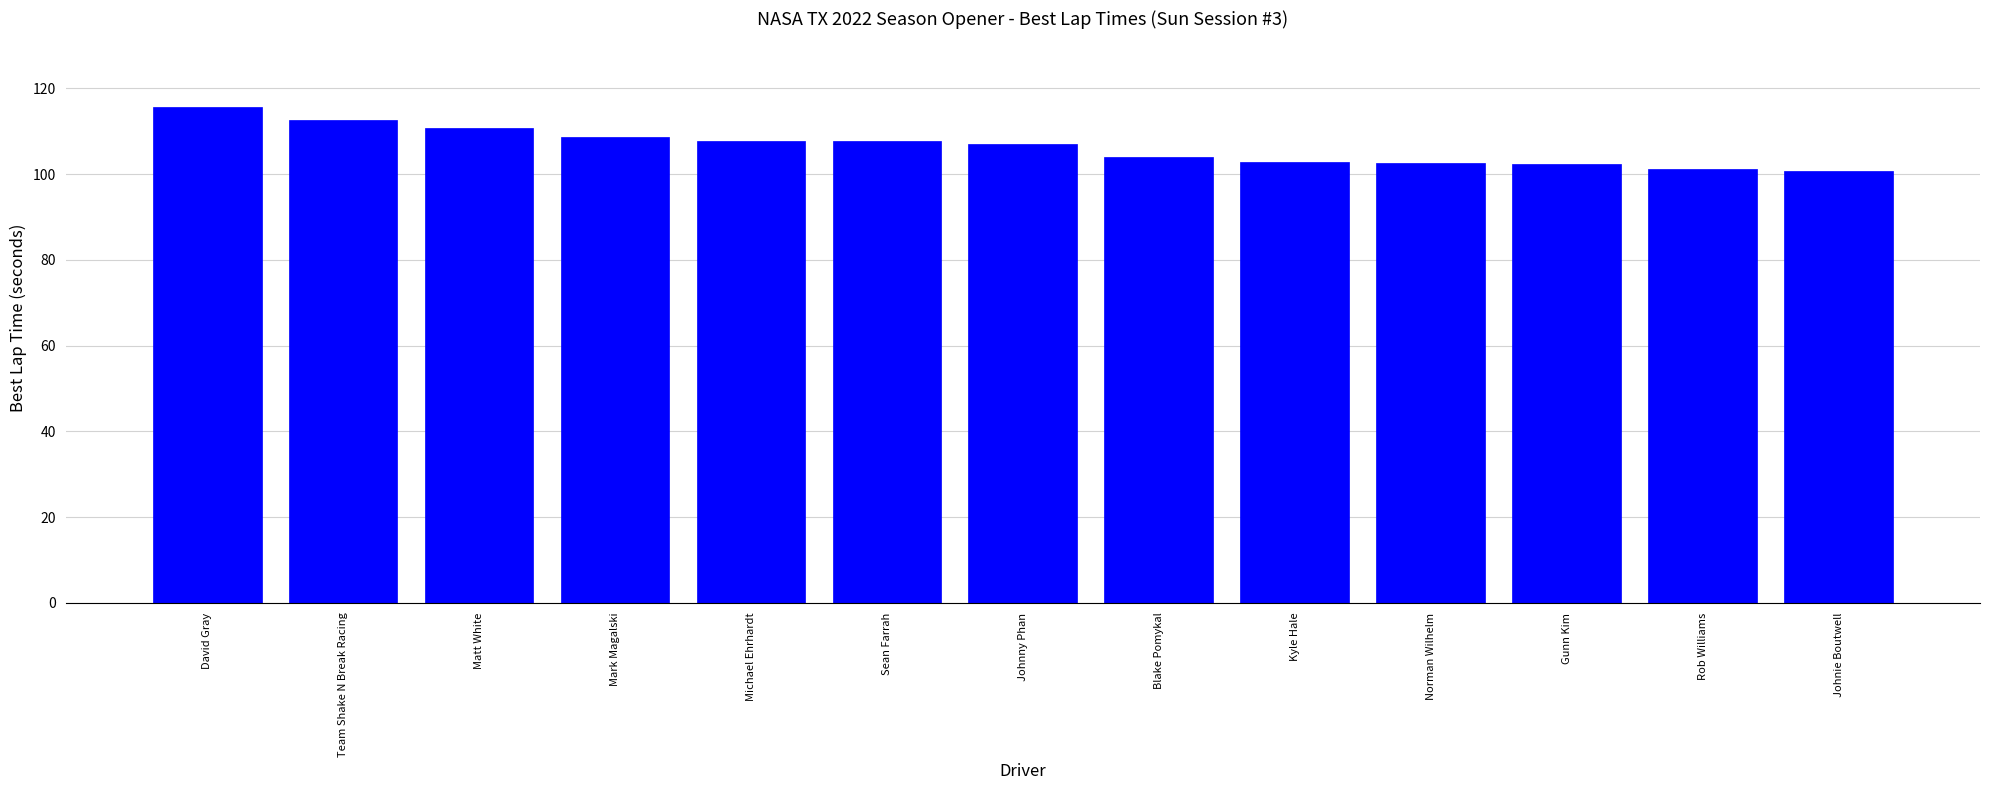

What is the value of the 8th bar from the left?

104.0